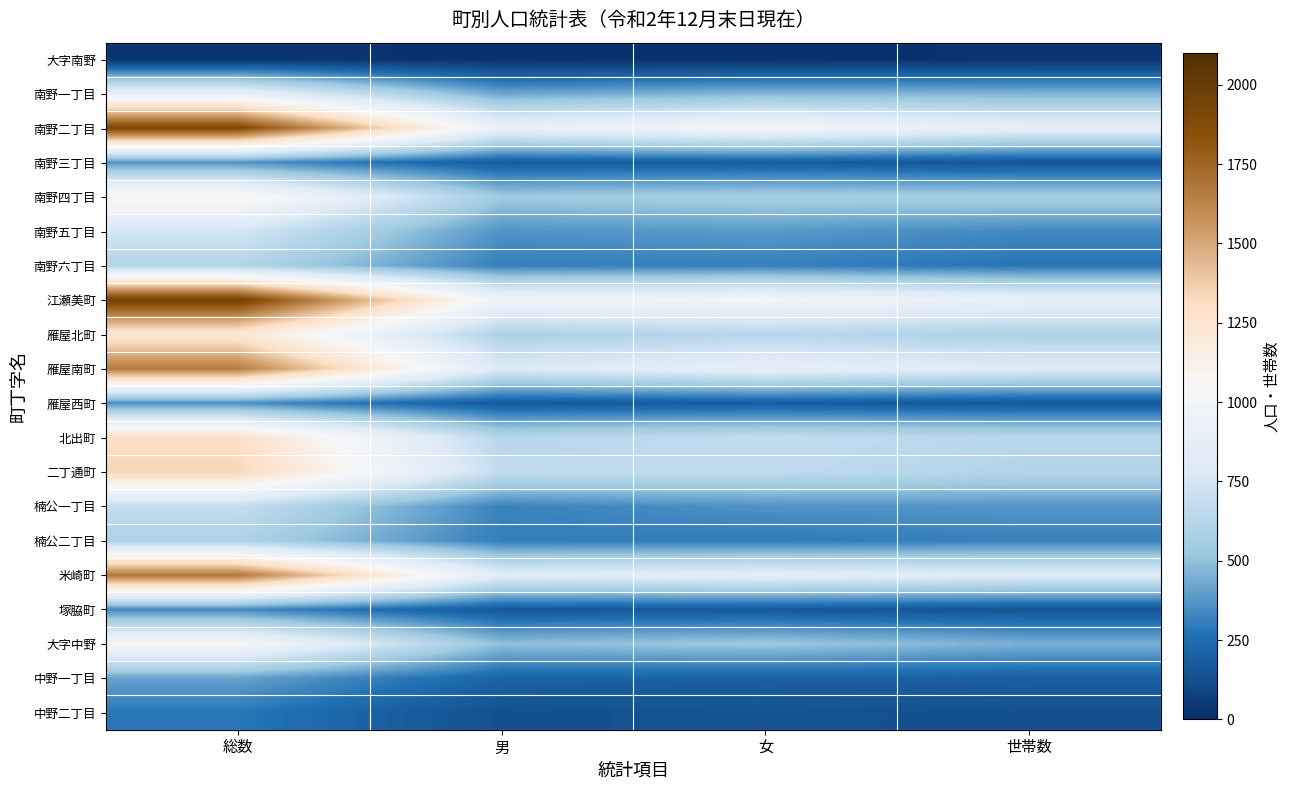

At how many categories does at least one series exceed 306?

4